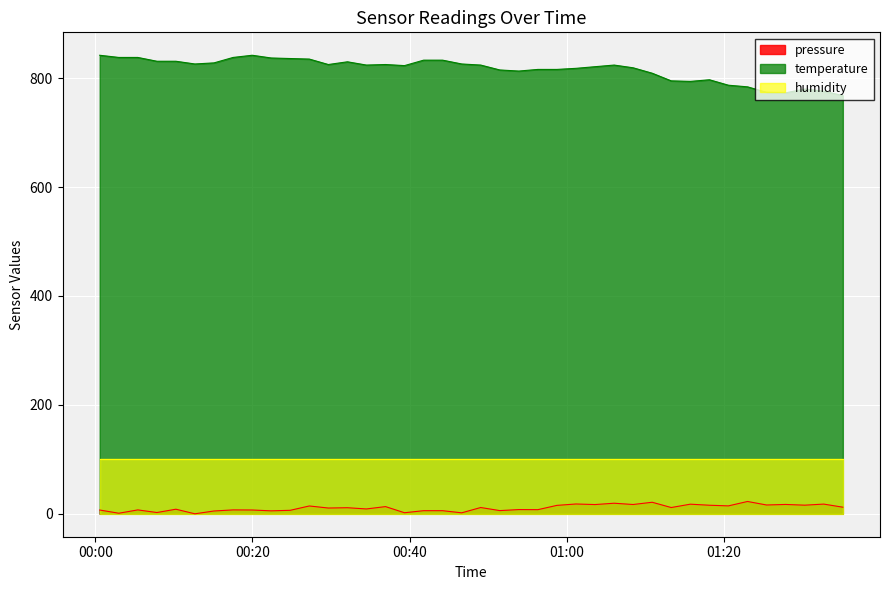

In pressure, how many points are lower than both neighbors (excluding endpoints)?

16